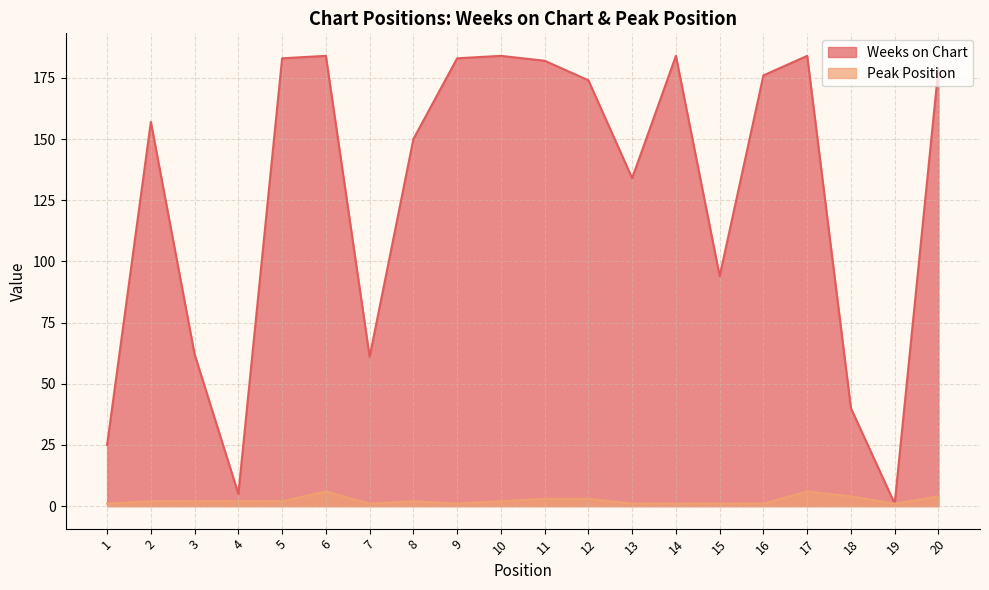

At which category does Peak Position reach its first local peak?

6